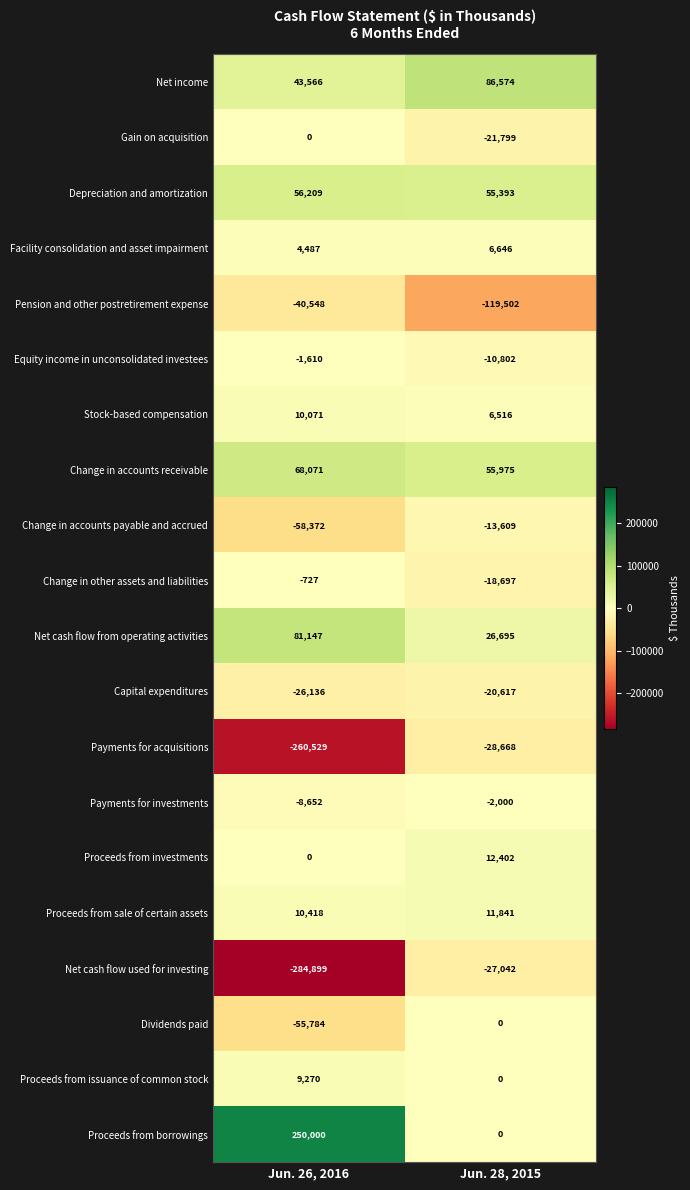

Which category has the highest value across all series?

Jun. 26, 2016